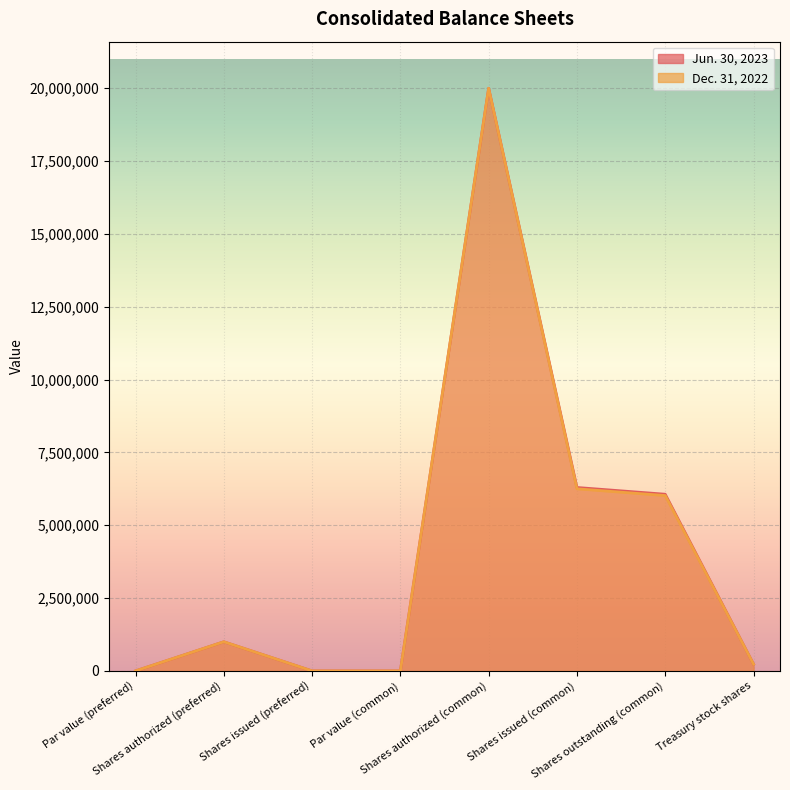

At which category does Jun. 30, 2023 reach its first local valley?

Shares issued (preferred)